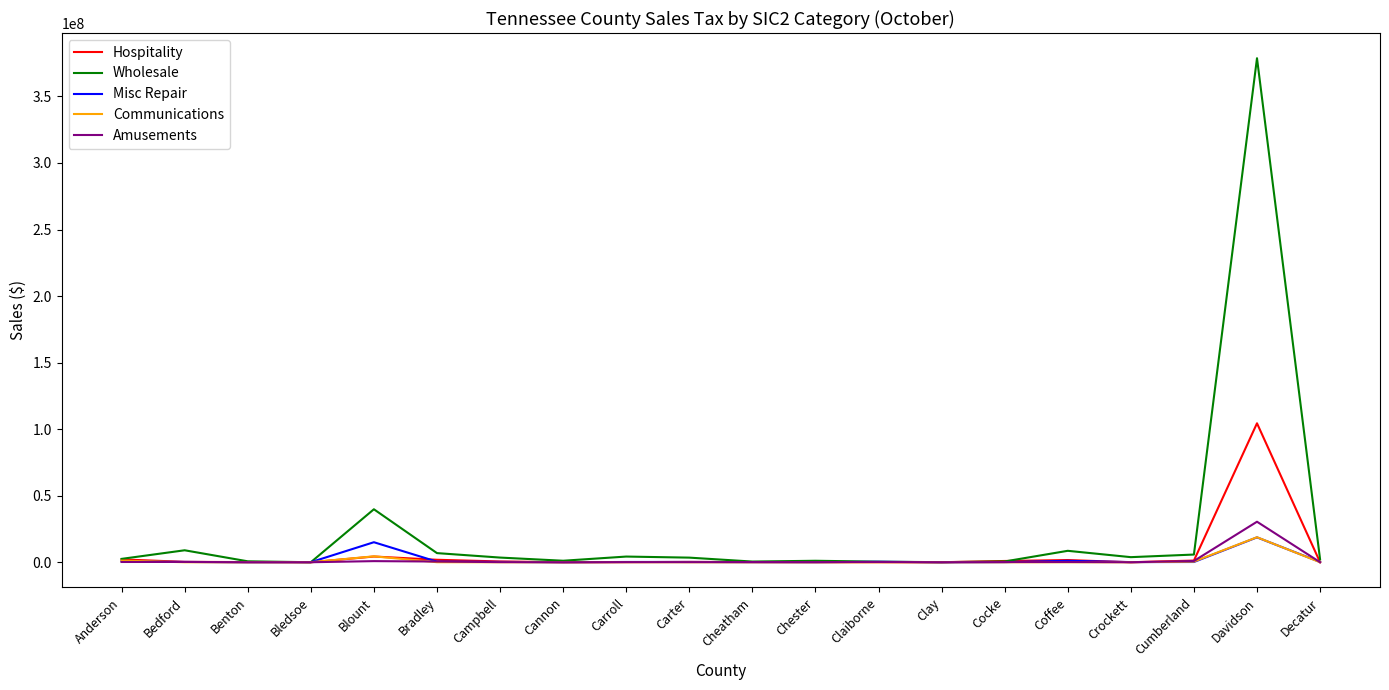

Where is Wholesale nearest to the value 189366770?

Blount